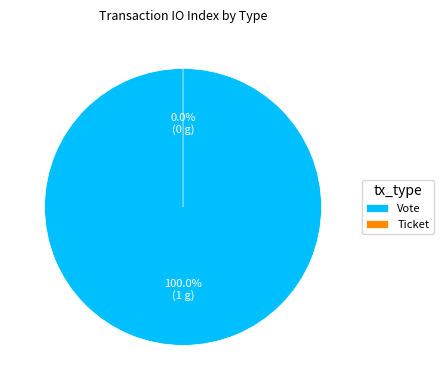

Which category has the smallest portion of the pie?

Ticket